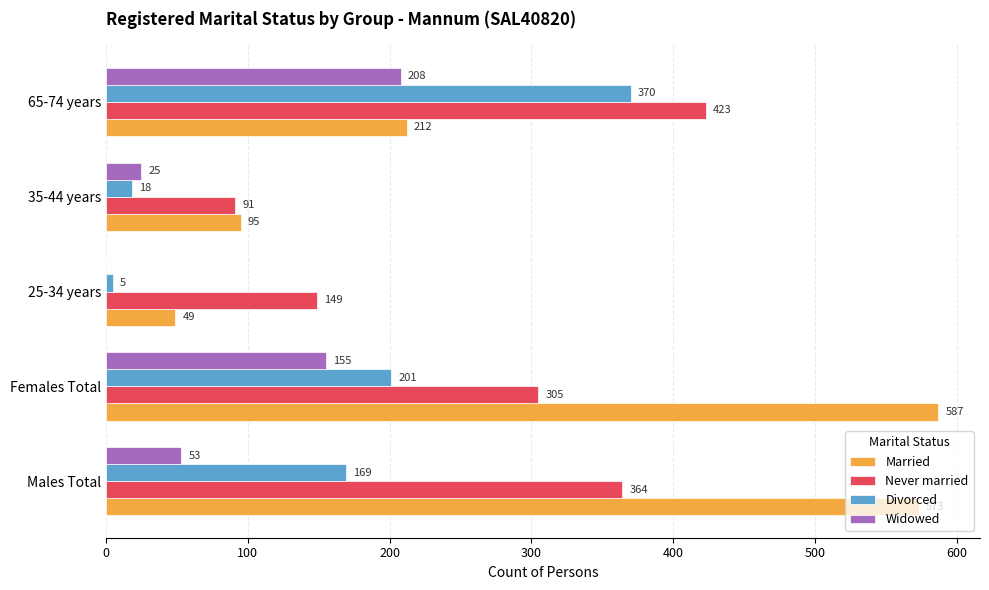

What are all the series names shown in the legend?

Married, Never married, Divorced, Widowed